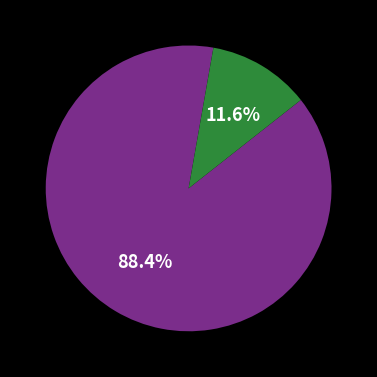

Is there any slice that represents more than half of the pie?

Yes